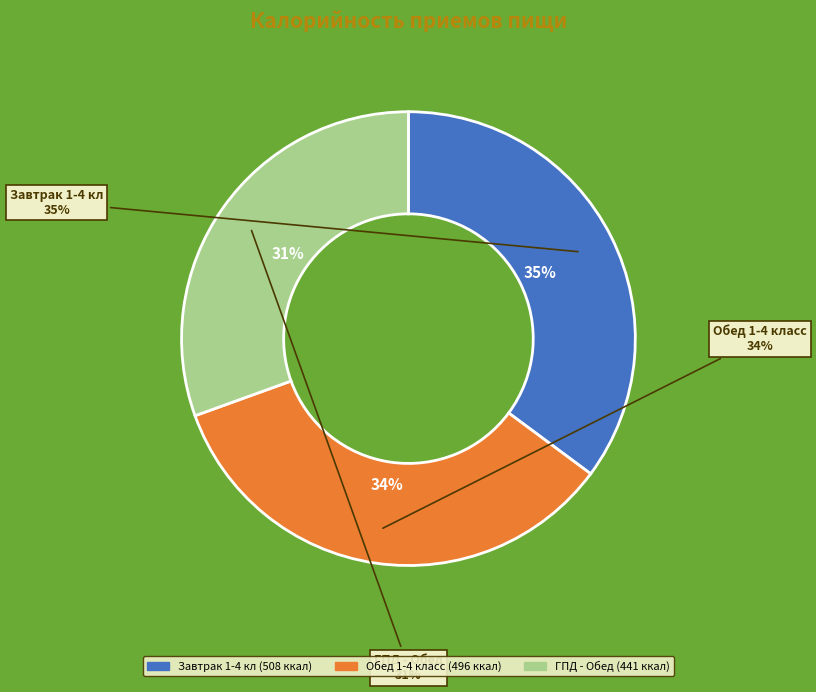

Is it true that Завтрак 1-4 кл is 35% of the pie?

True